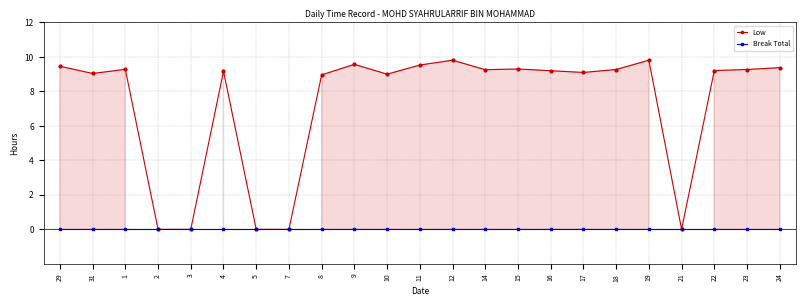

Which series has the largest total across all categories?

Low